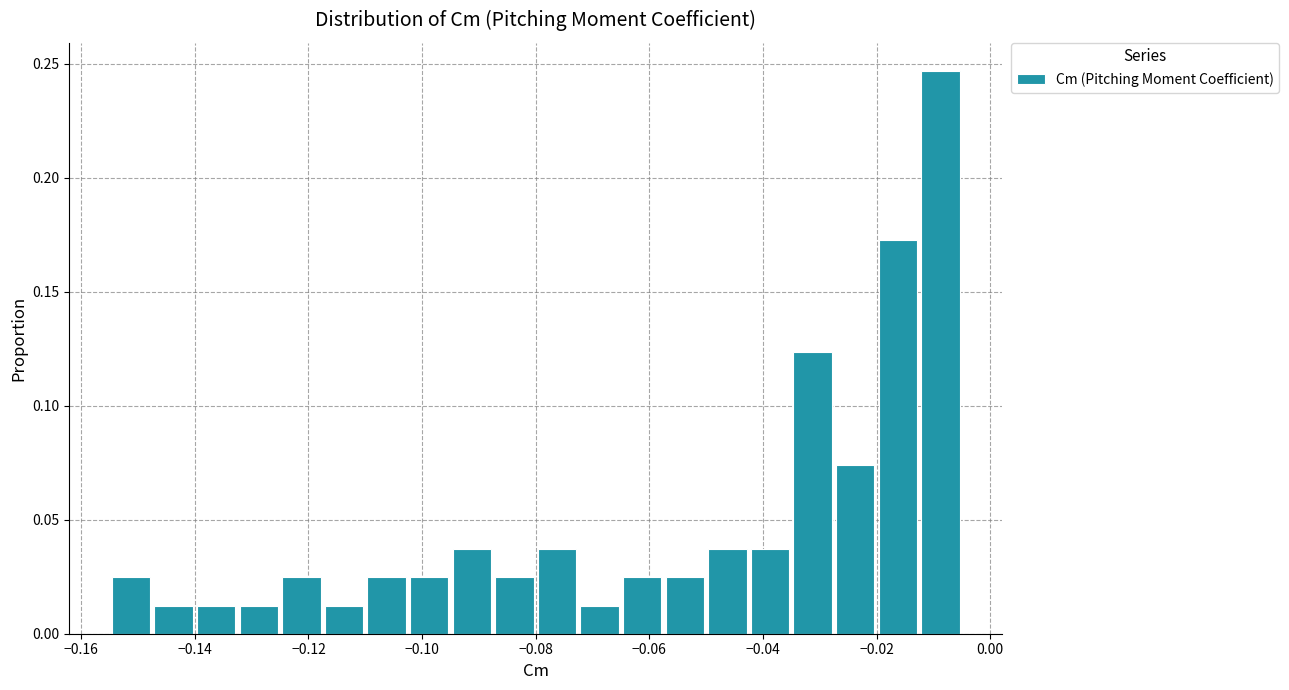

Read against the x-axis, roughly where is the centre of the tallest bar?

-0.008